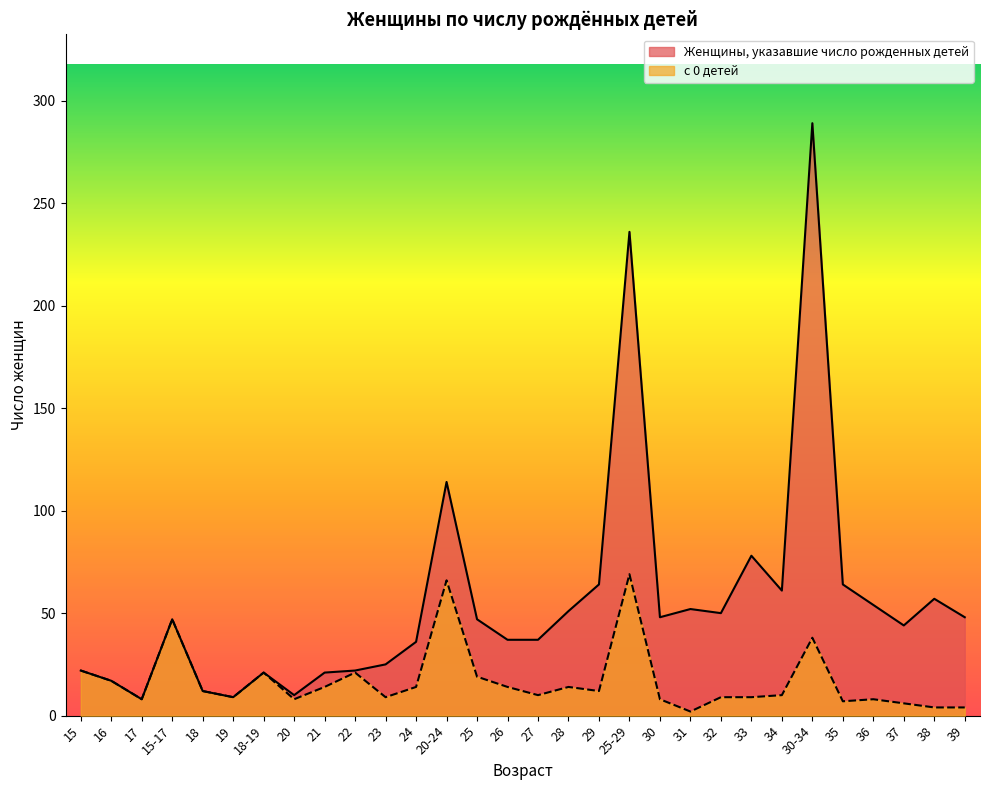

At how many categories does at least one series exceed 249?

1